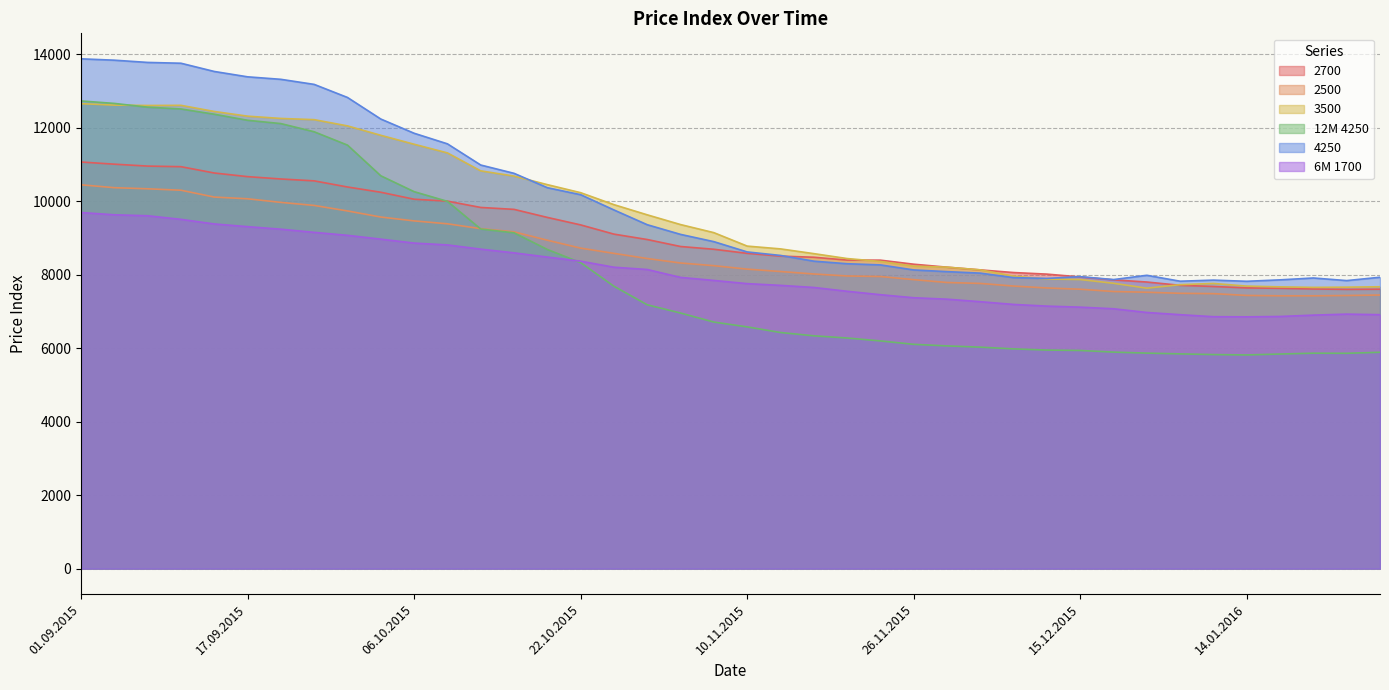

What are all the series names shown in the legend?

2700, 2500, 3500, 12M 4250, 4250, 6M 1700